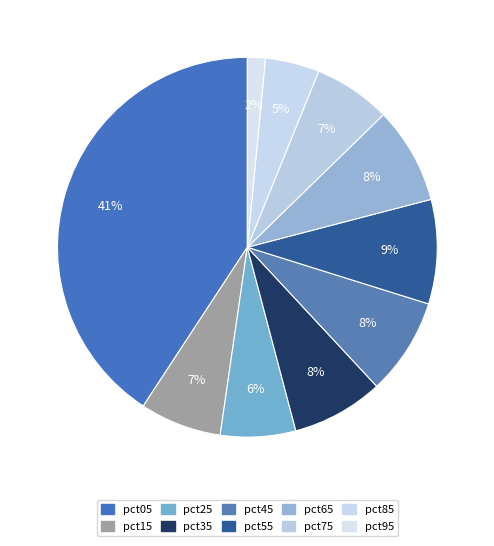

The pct85 slice represents 18% of the pie. True or false?

False